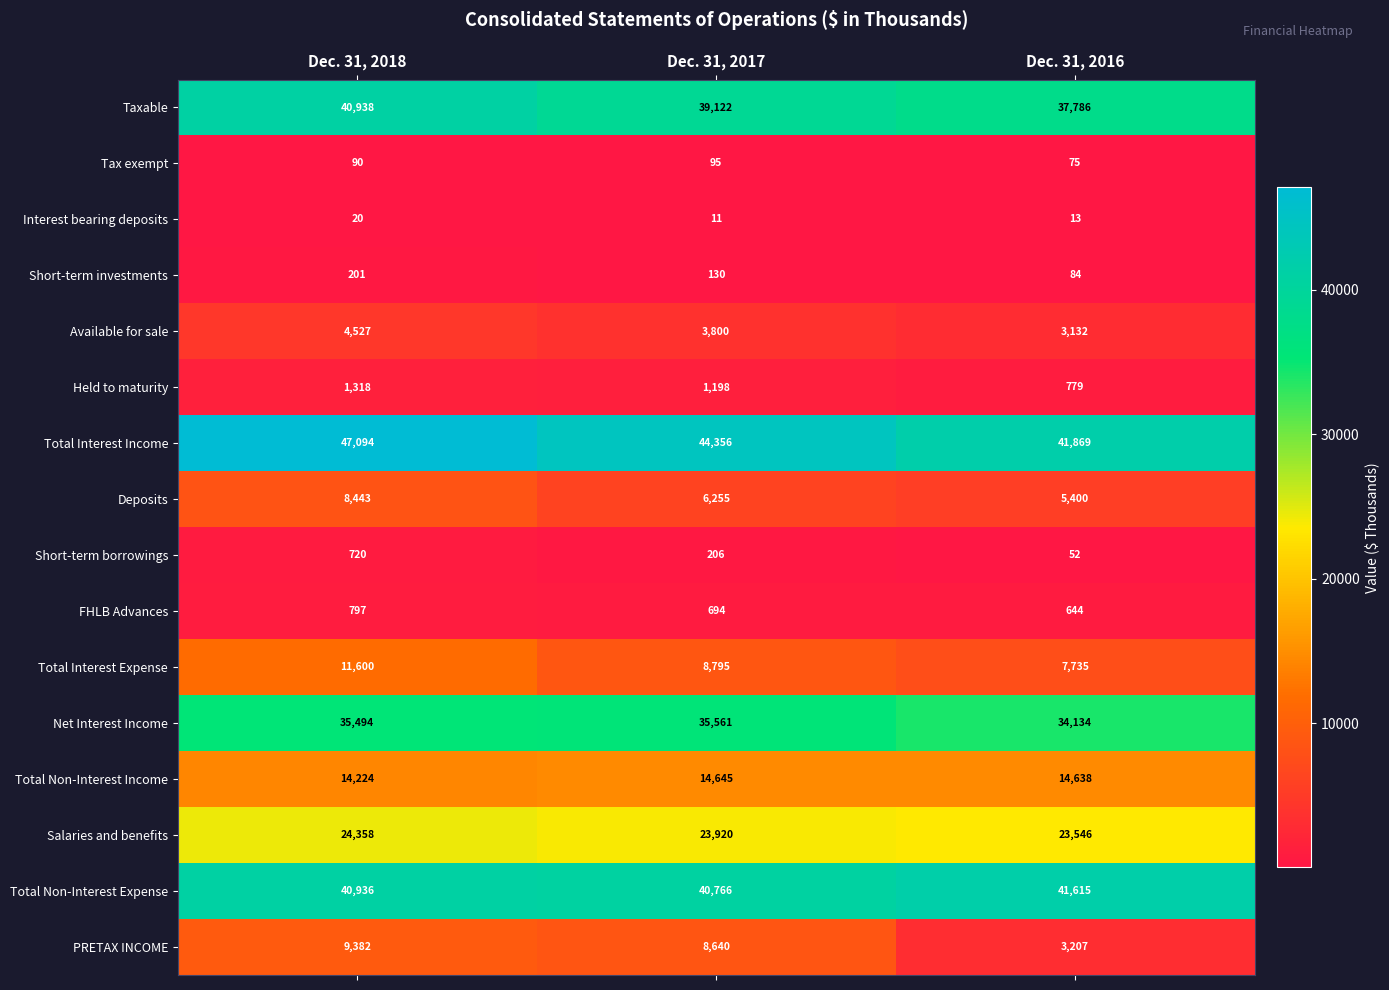

How many series are shown in this chart?

16